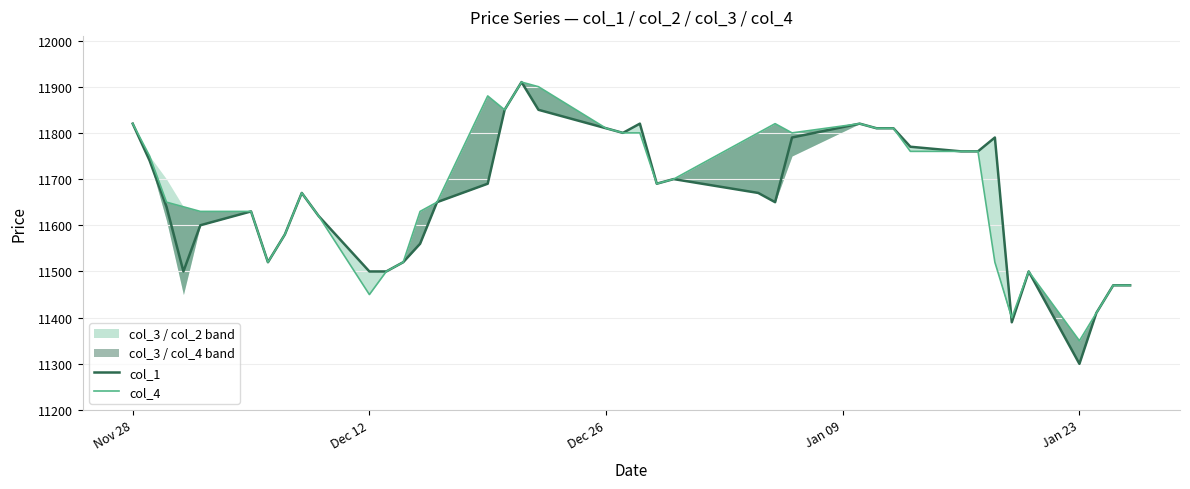

What is the sum of all col_4 values?

466860